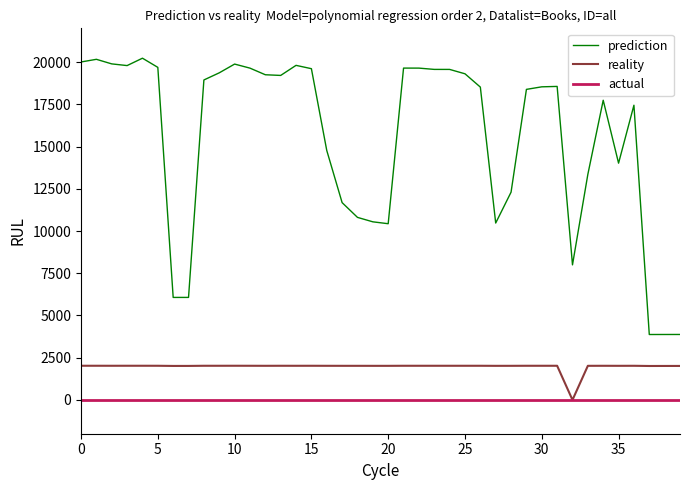

What is the maximum value for prediction?

20232